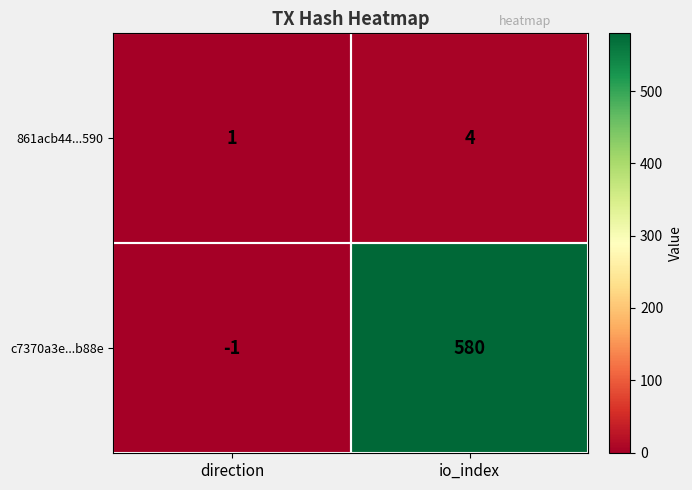

At direction, list the series in order from largest to smallest.

861acb44...590, c7370a3e...b88e